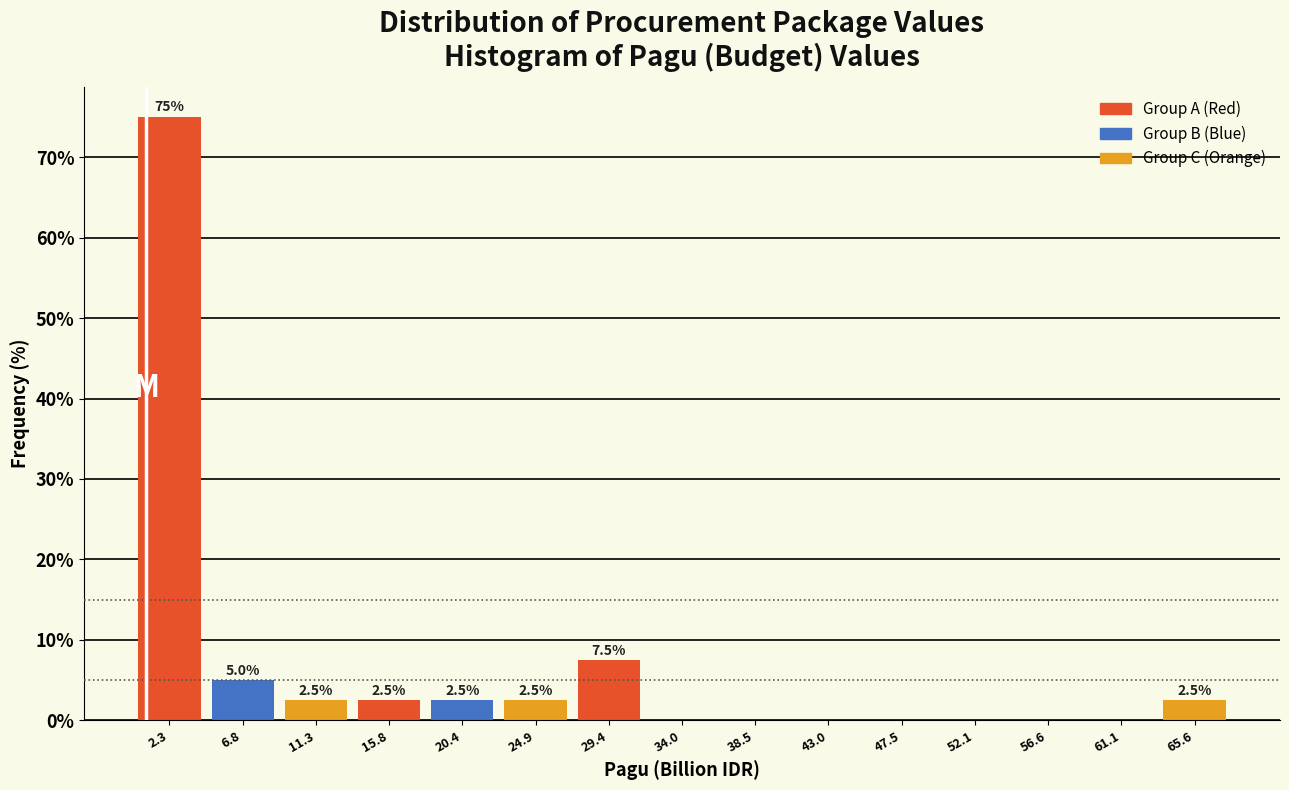

Over which range of the x-axis is the bar tallest?

0.0 to 4.5